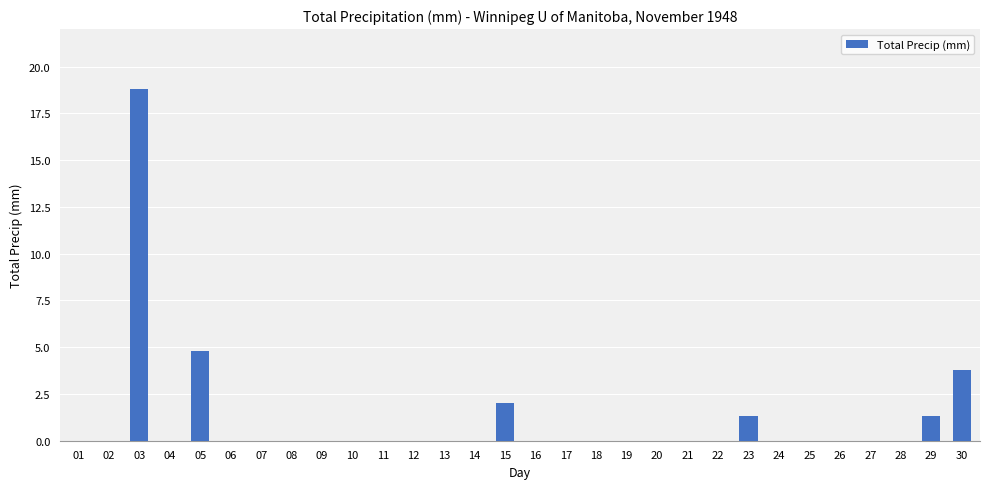

The chart shows a value of 10.2 at 24. True or false?

False